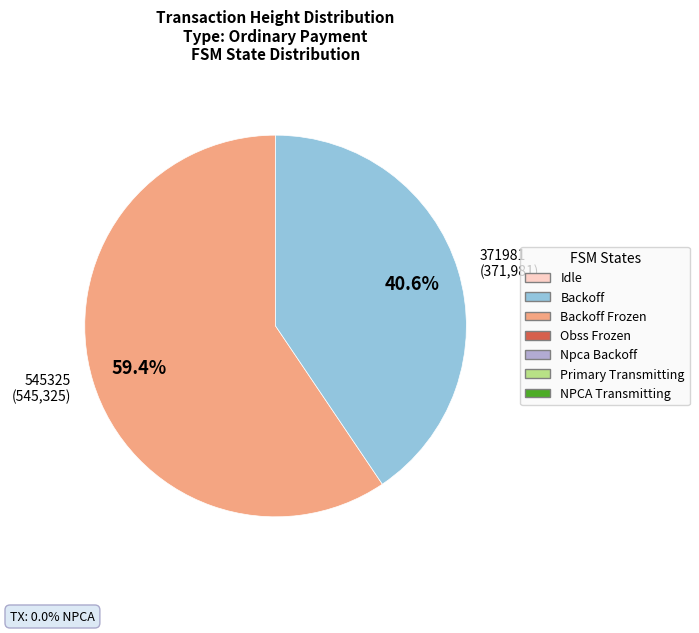

What percentage is the 371981 slice, to the nearest percent?

41%